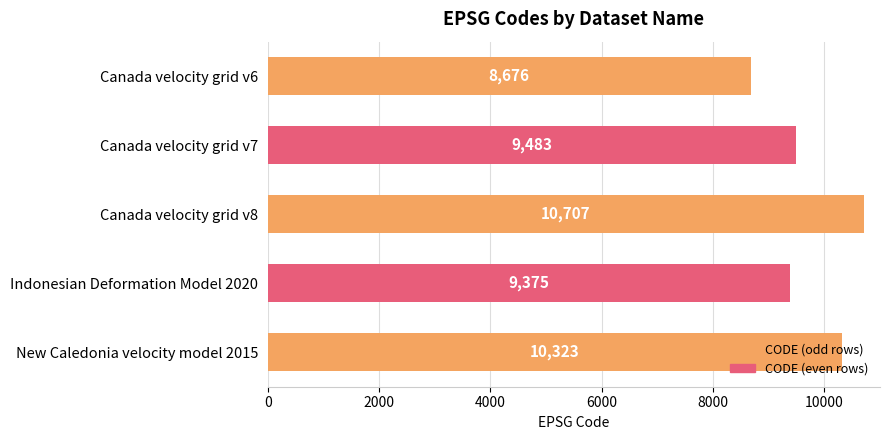

List the labels in order of value, smallest first.

Canada velocity grid v6, Indonesian Deformation Model 2020, Canada velocity grid v7, New Caledonia velocity model 2015, Canada velocity grid v8